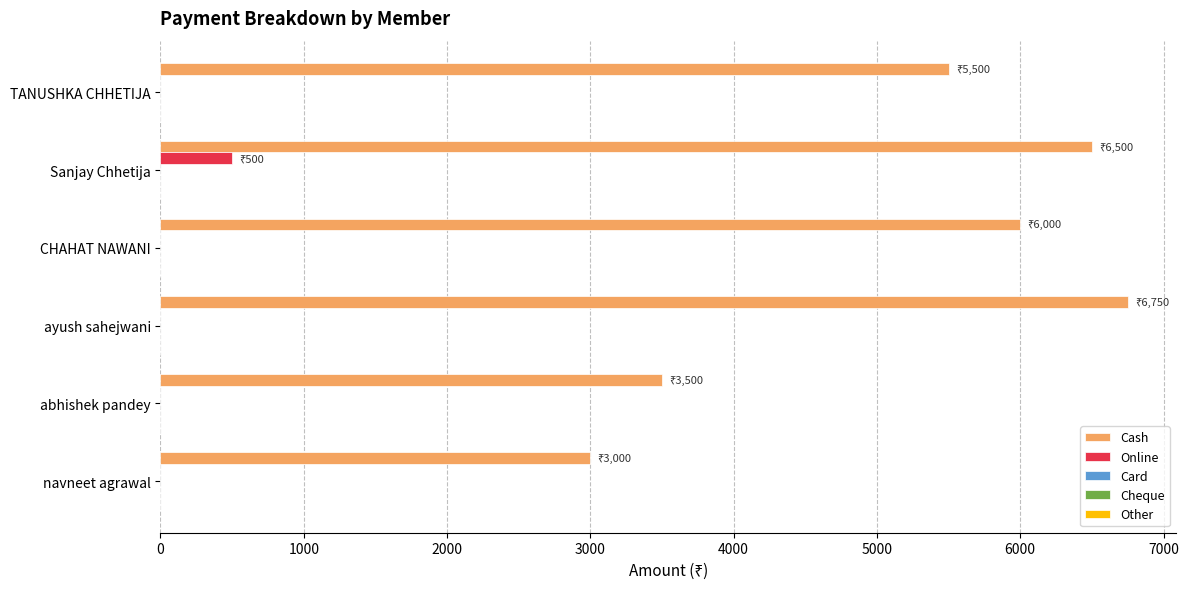

Between ayush sahejwani and abhishek pandey, which series saw the biggest shift?

Cash